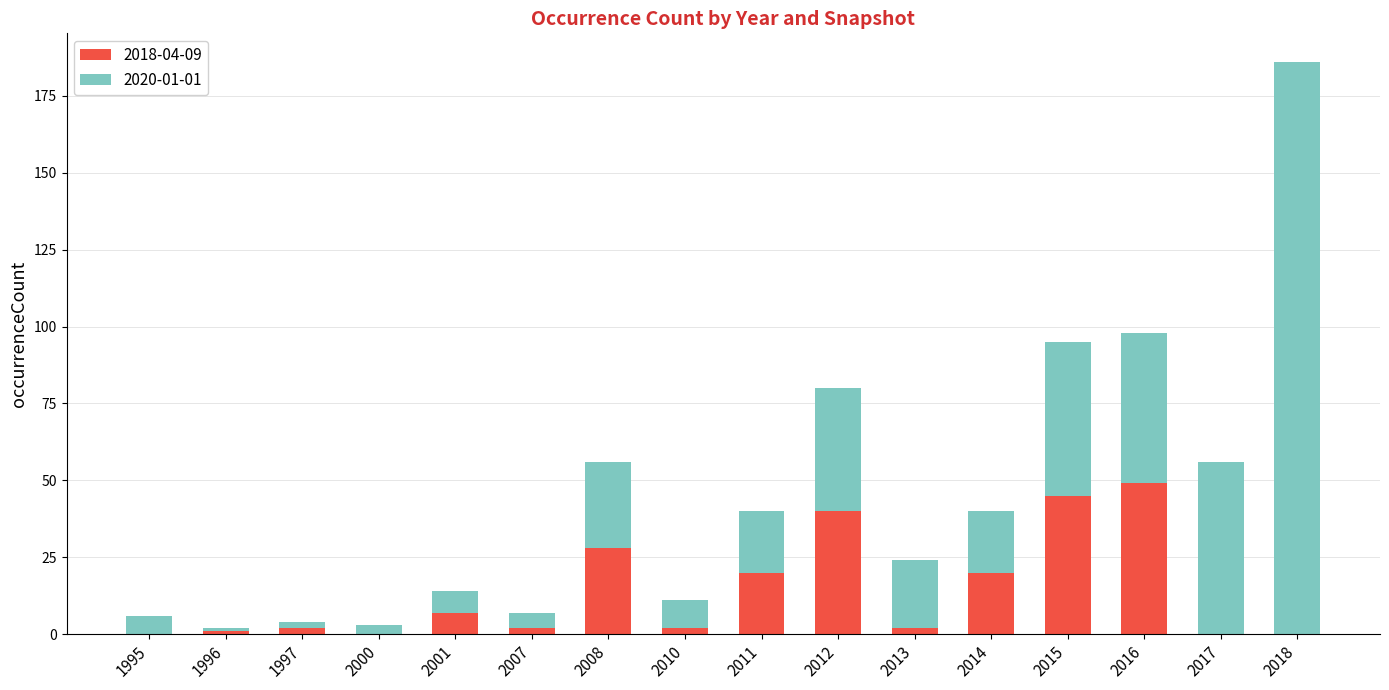

At which label does 2018-04-09 reach its peak?

2016